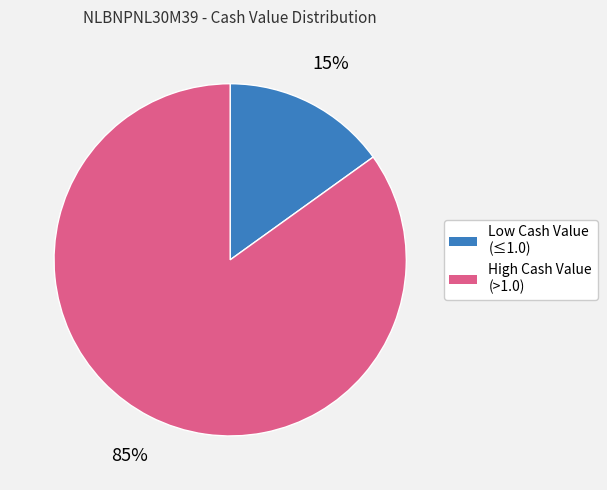

To the nearest percent, what is the difference between the largest and smallest slice percentages?

70%